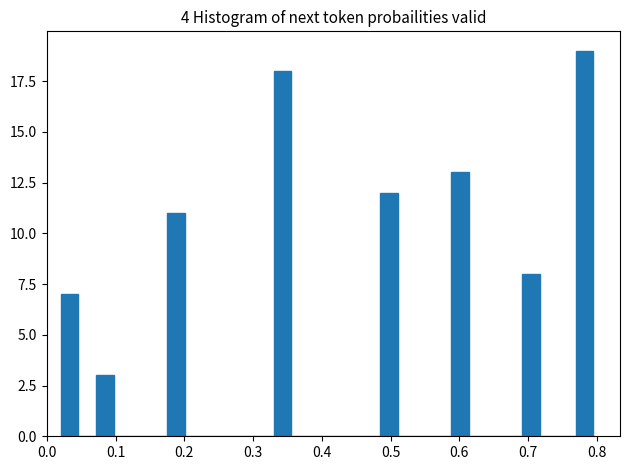

Read against the x-axis, roughly where is the centre of the tallest bar?

0.78